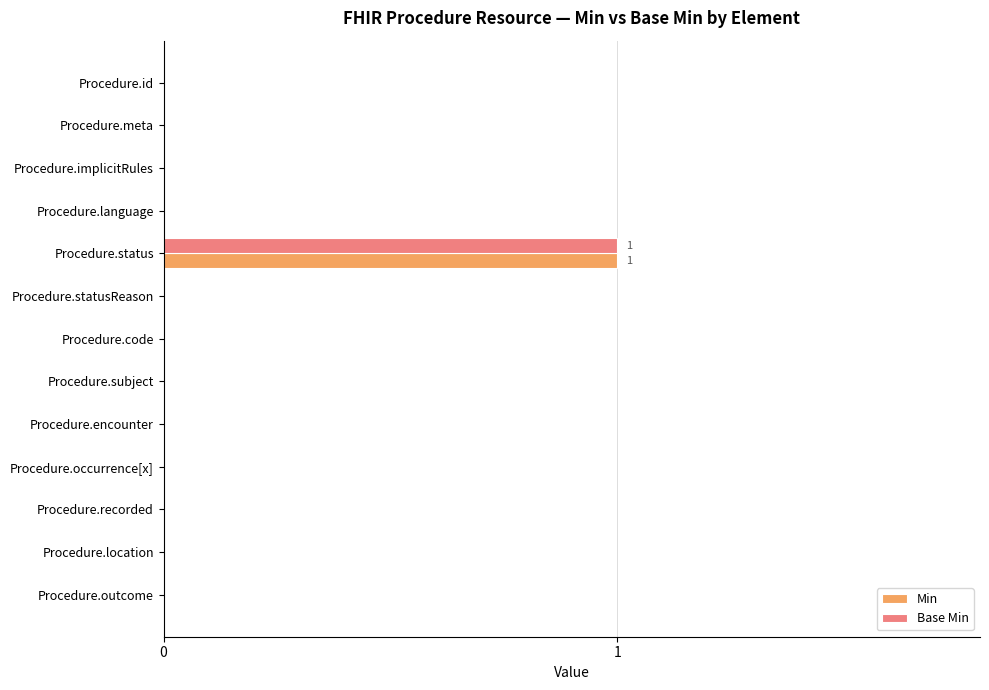

Which category has the highest value across all series?

Procedure.status